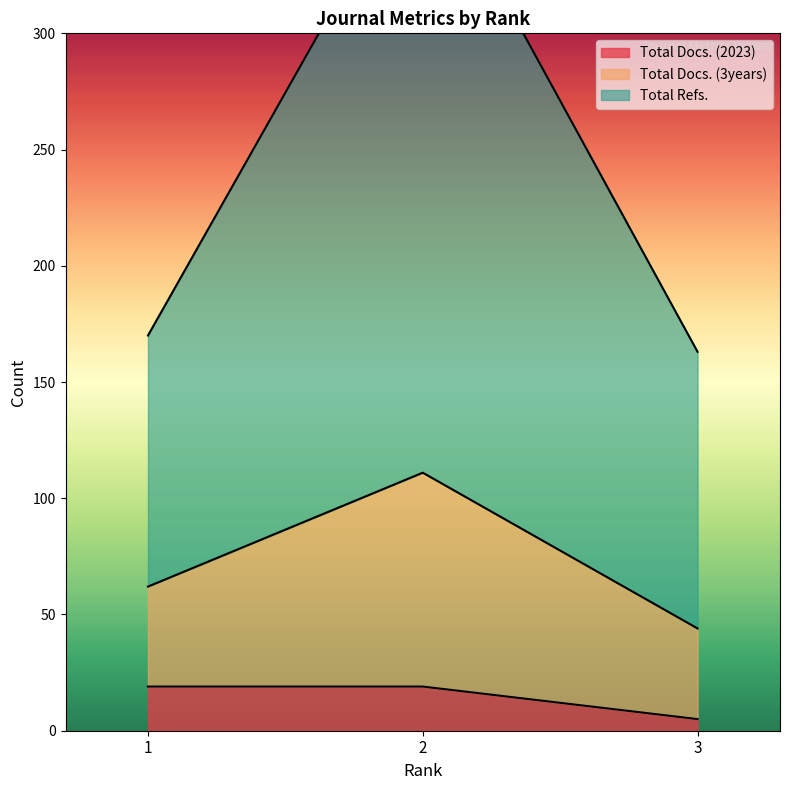

The value of Total Docs. (2023) at 1 is 19. True or false?

True